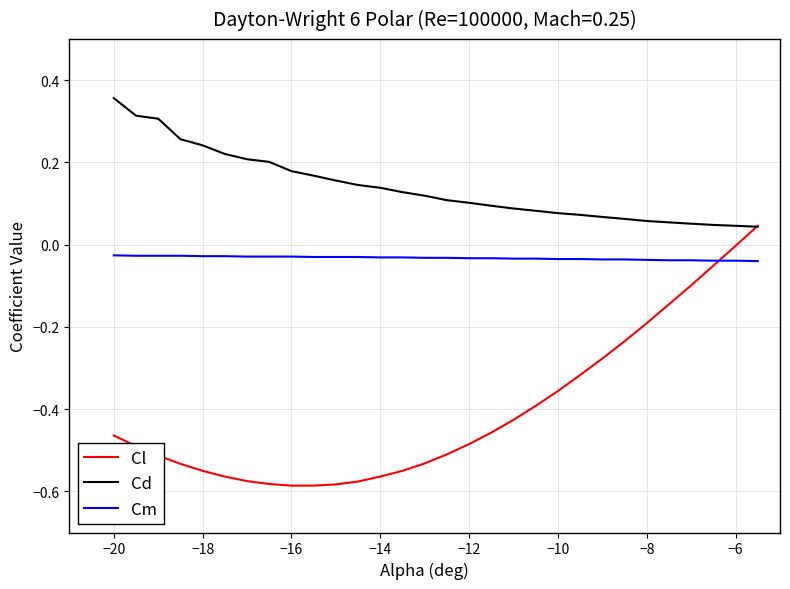

Which series has the largest total across all categories?

Cd